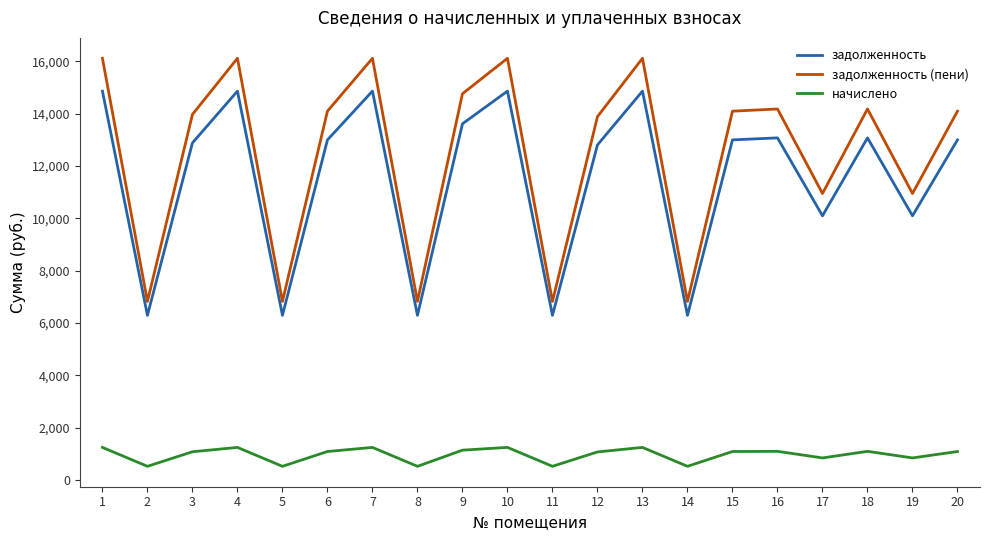

At which category does задолженность reach its first local valley?

2